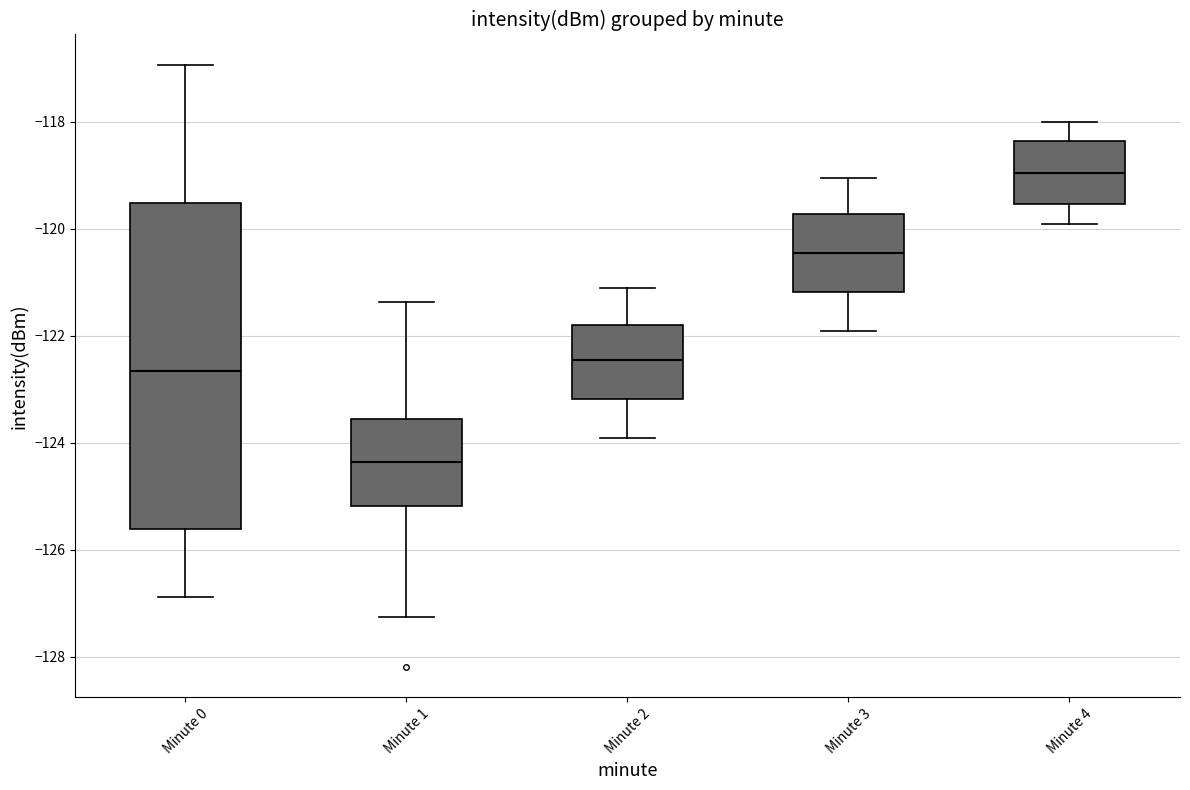

Comparing the boxes themselves (not the whiskers), which one is the tallest?

Minute 0